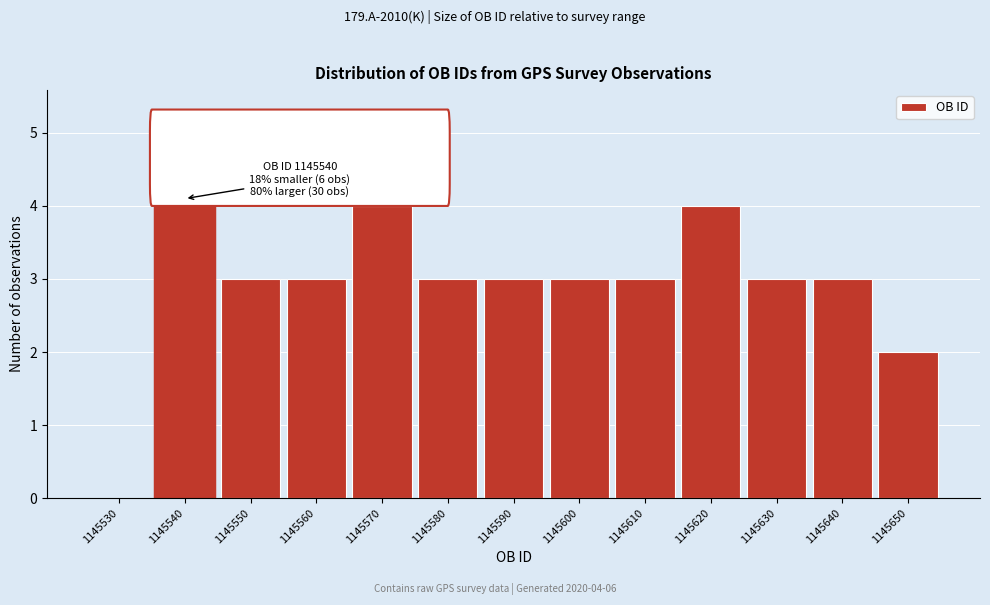

Reading left to right, extract all data points from this chart.

1145530=0	1145540=4	1145550=3	1145560=3	1145570=4	1145580=3	1145590=3	1145600=3	1145610=3	1145620=4	1145630=3	1145640=3	1145650=2